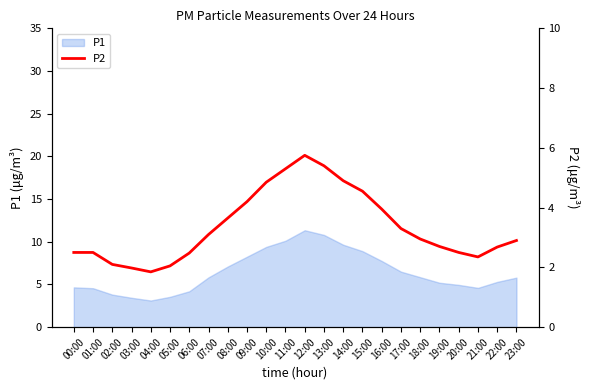

How many data points are above 2?

22